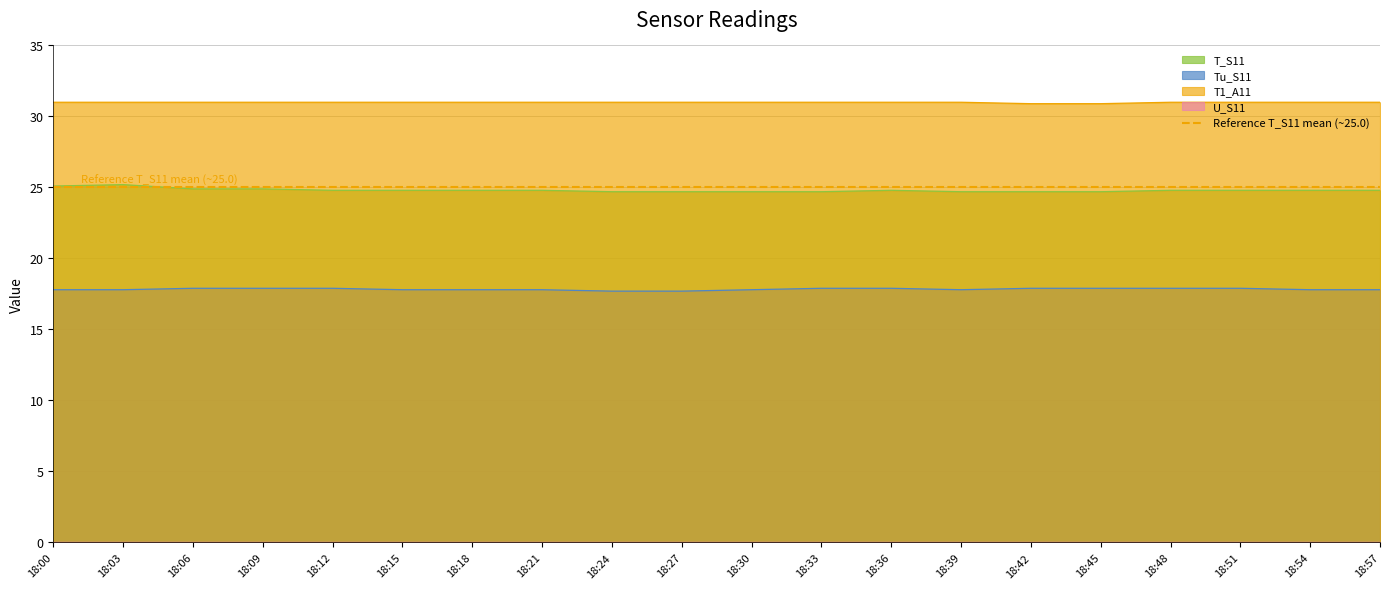

Which has a higher value, 18:51 or 18:06?

18:06